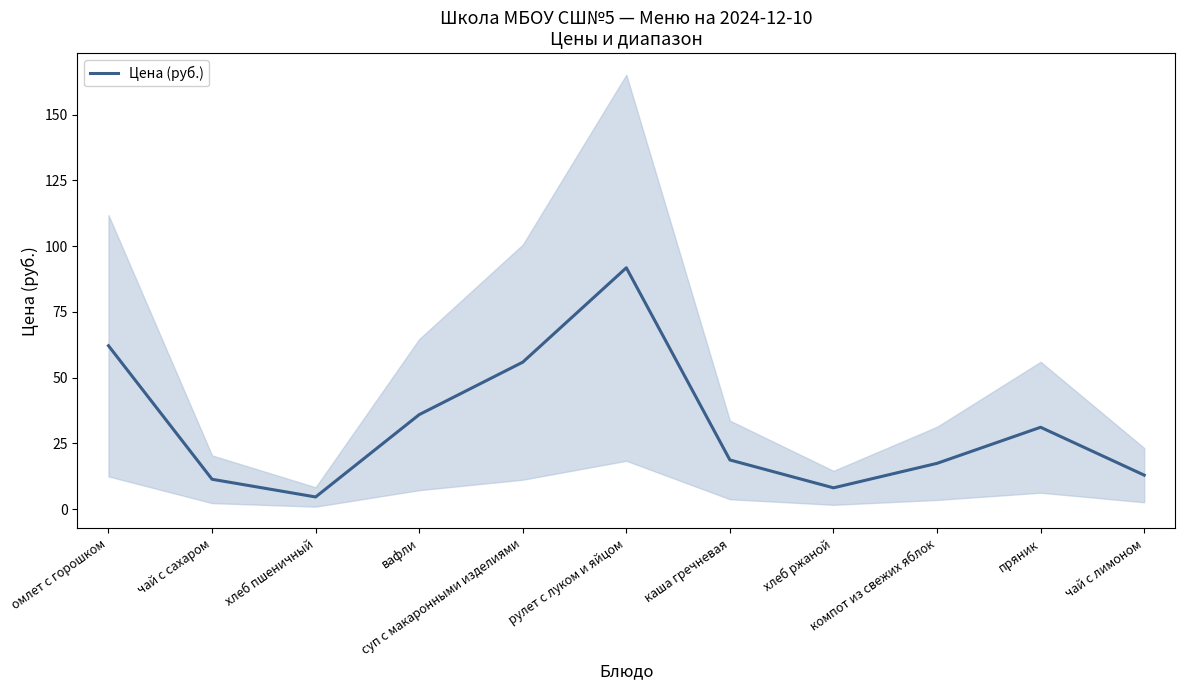

What is the change in value from суп с макаронными изделиями to каша гречневая?

-37.2